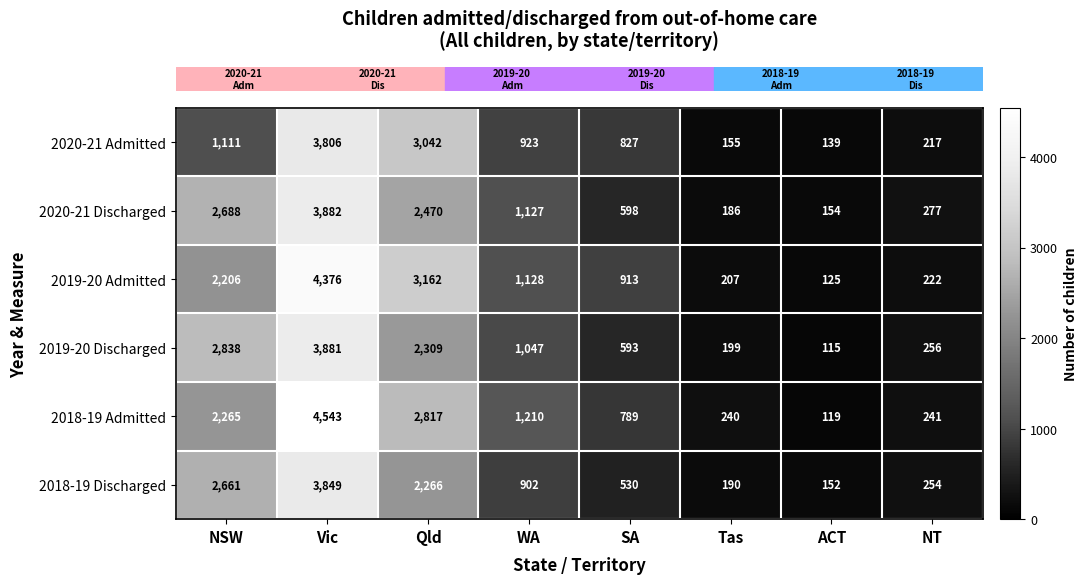

True or false: 2018-19 Admitted has a value of 3998 at NSW.

False